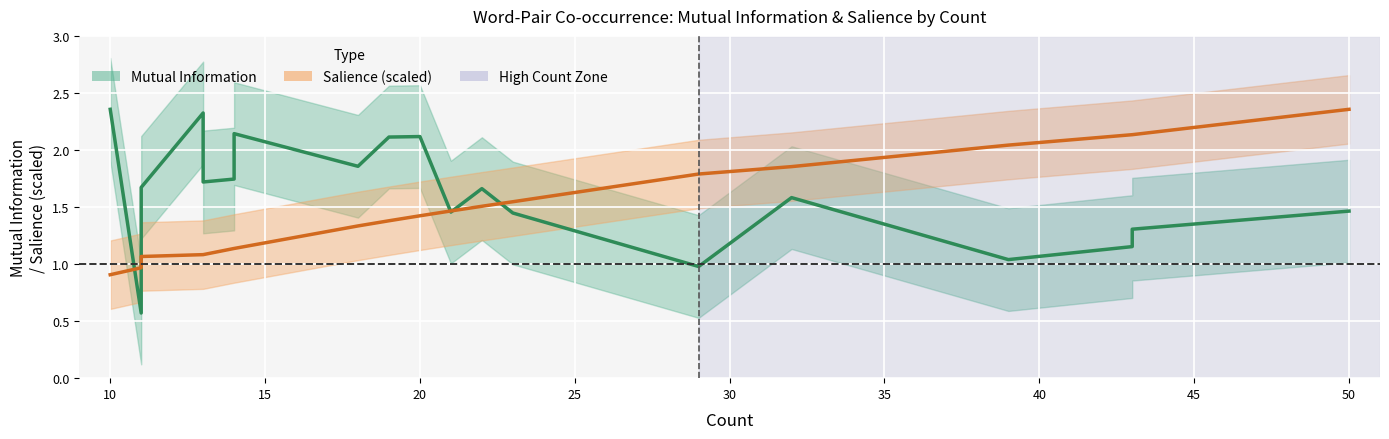

How many categories are shown in the chart?

20